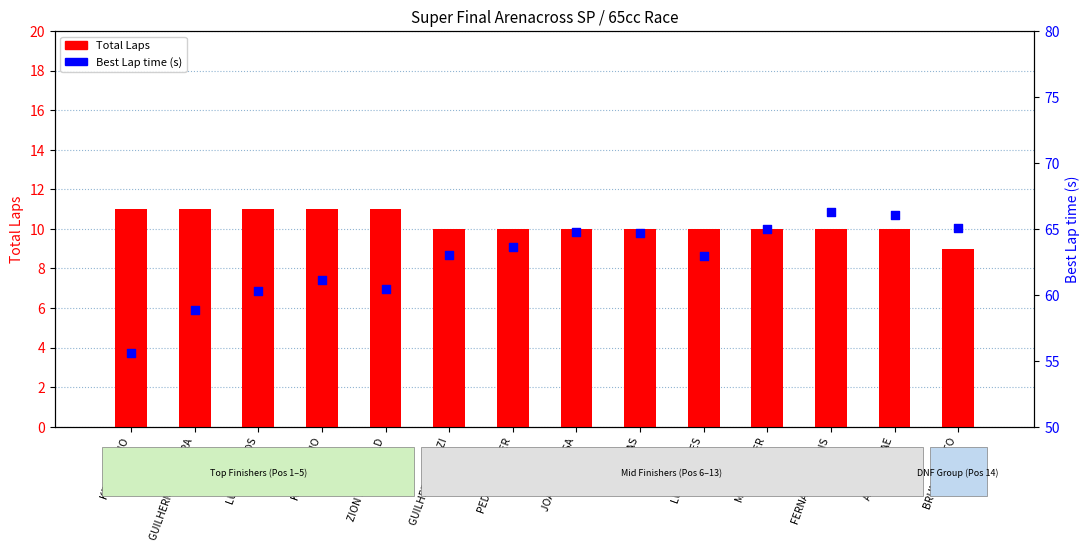

At which category is the sum across all series the highest?

FERNANDA FABRIS